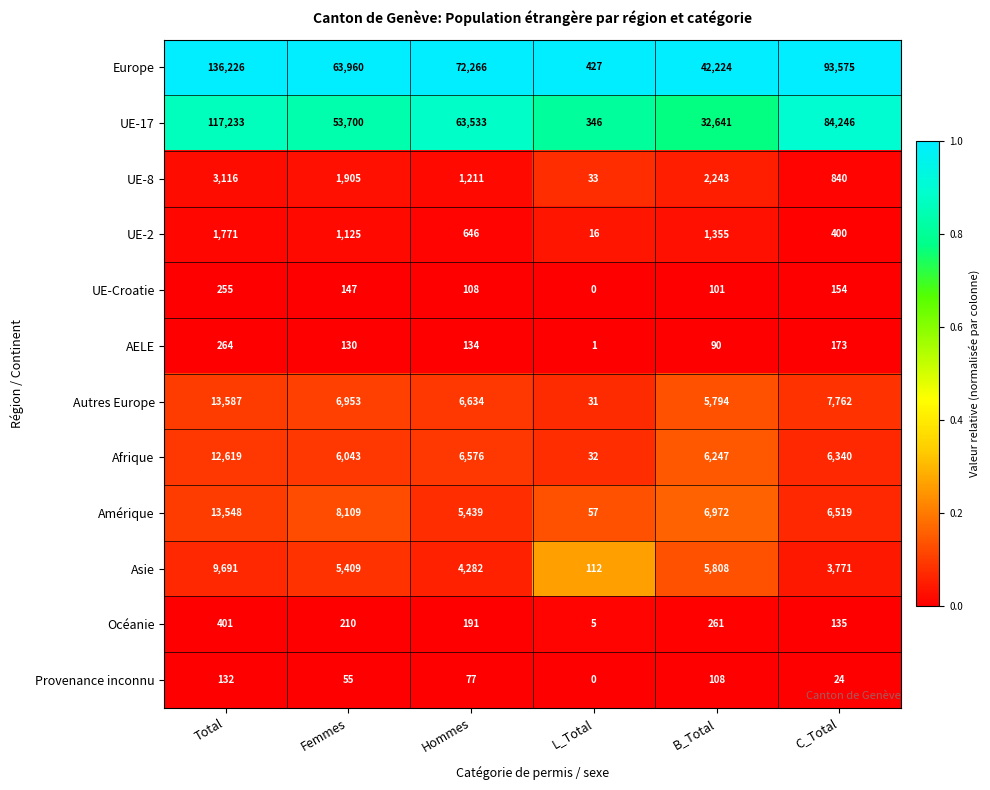

Which series has the largest range (max minus min)?

Europe